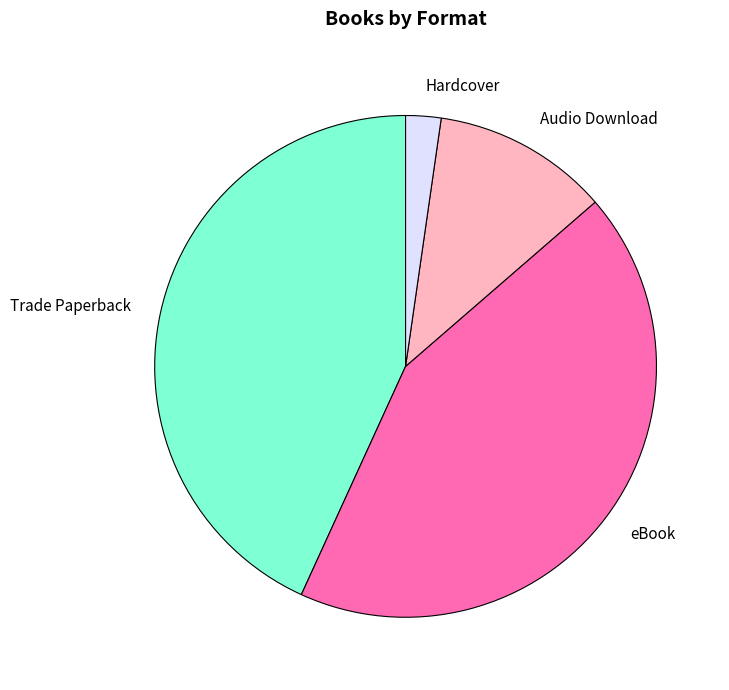

The Trade Paperback slice represents 32% of the pie. True or false?

False